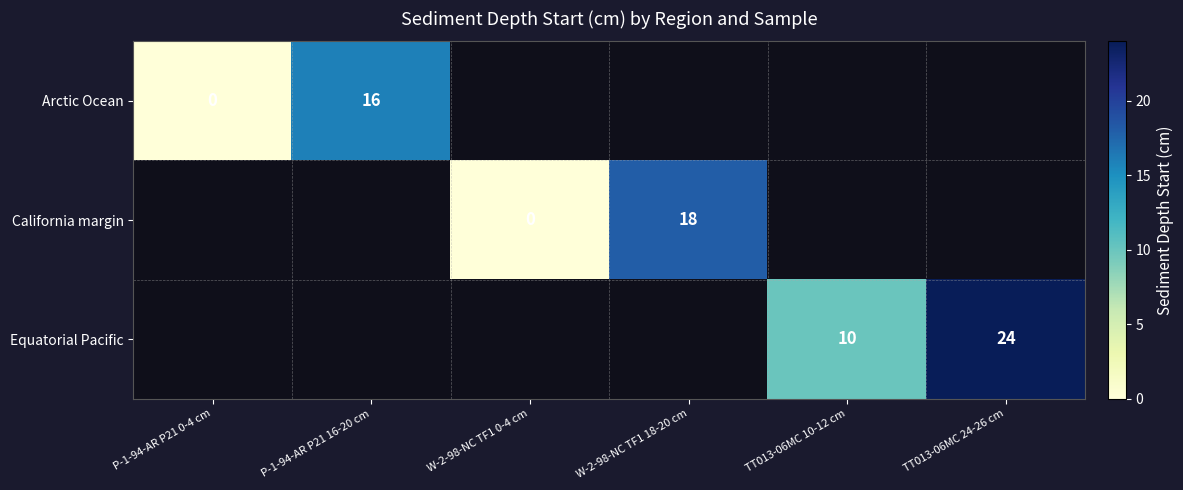

True or false: Equatorial Pacific has a value of 15 at TT013-06MC 24-26 cm.

False